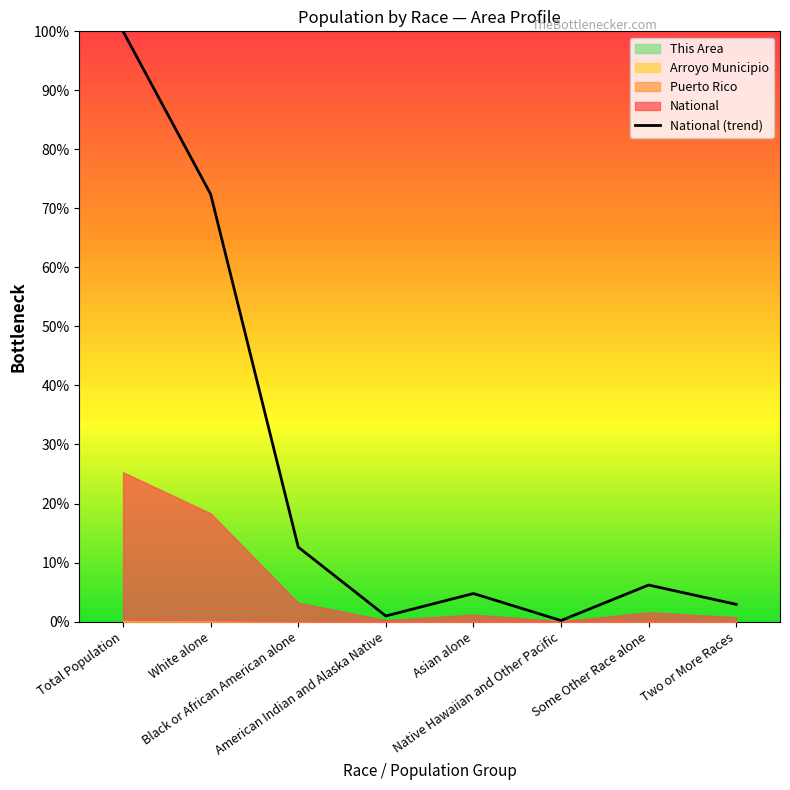

What is the average value?

25.0